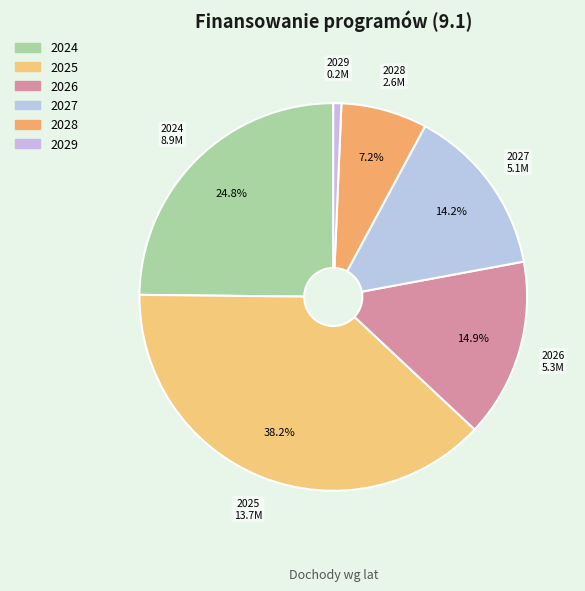

Count the number of slices in the pie.

6